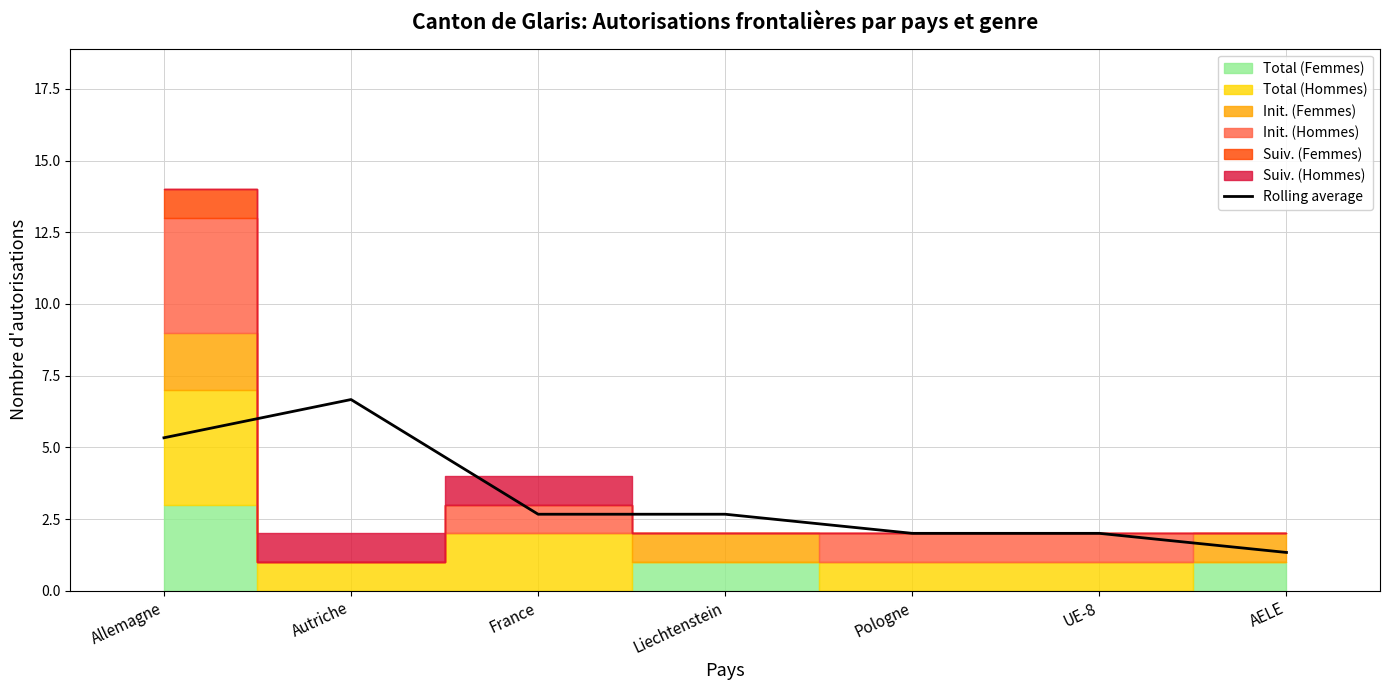

True or false: the data shows 1.3 at Liechtenstein.

False